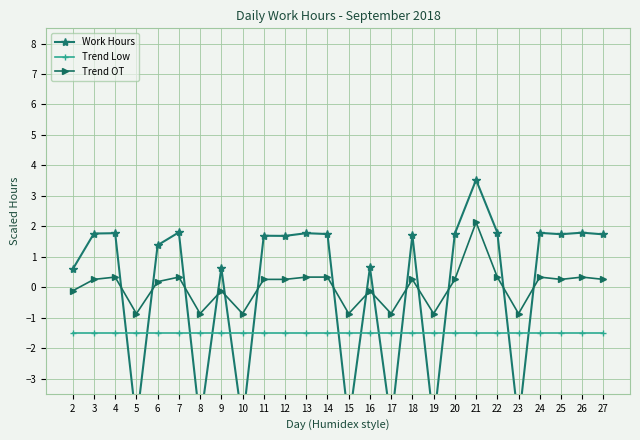

Which series has the largest total across all categories?

Work Hours